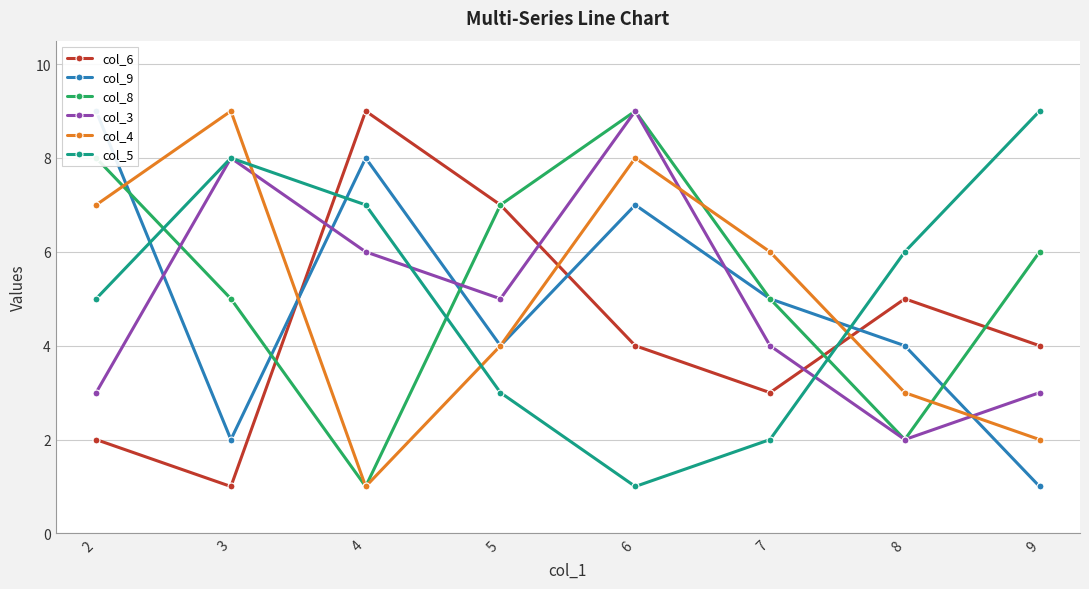

At 6, list the series in order from smallest to largest.

col_5, col_6, col_9, col_4, col_8, col_3